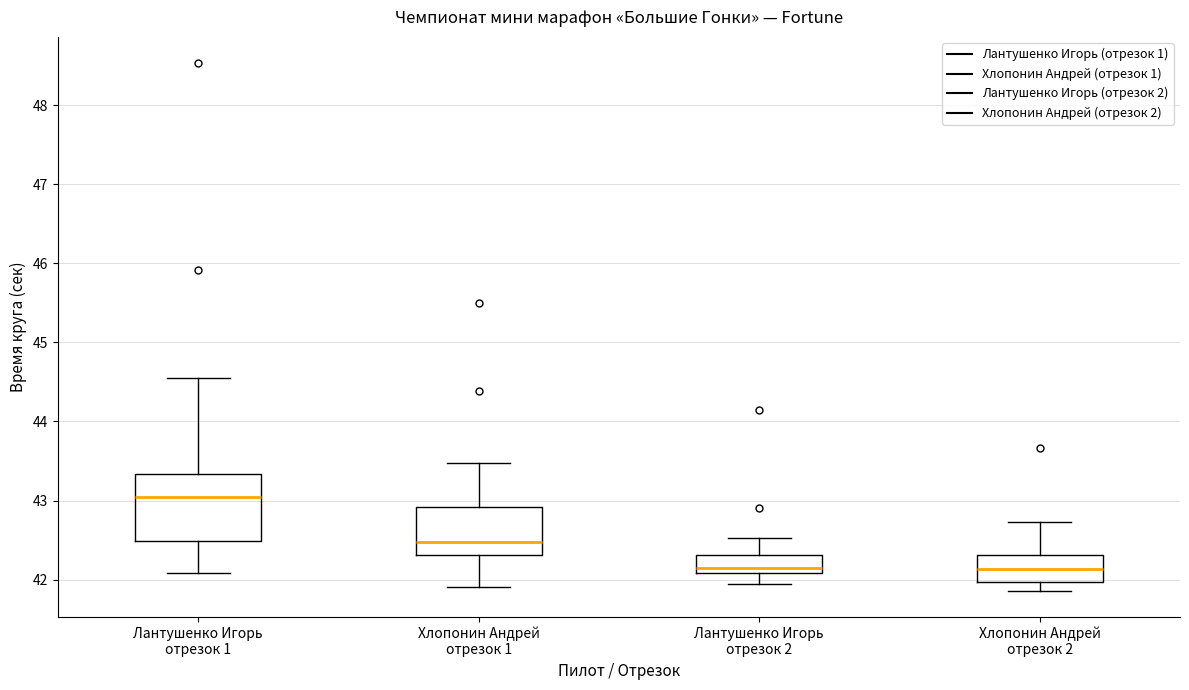

Where is the upper edge of the box for Хлопонин Андрей отрезок 1 on the y-axis? The values are not printed on the chart, so give them approximately, as read against the axis.

42.9